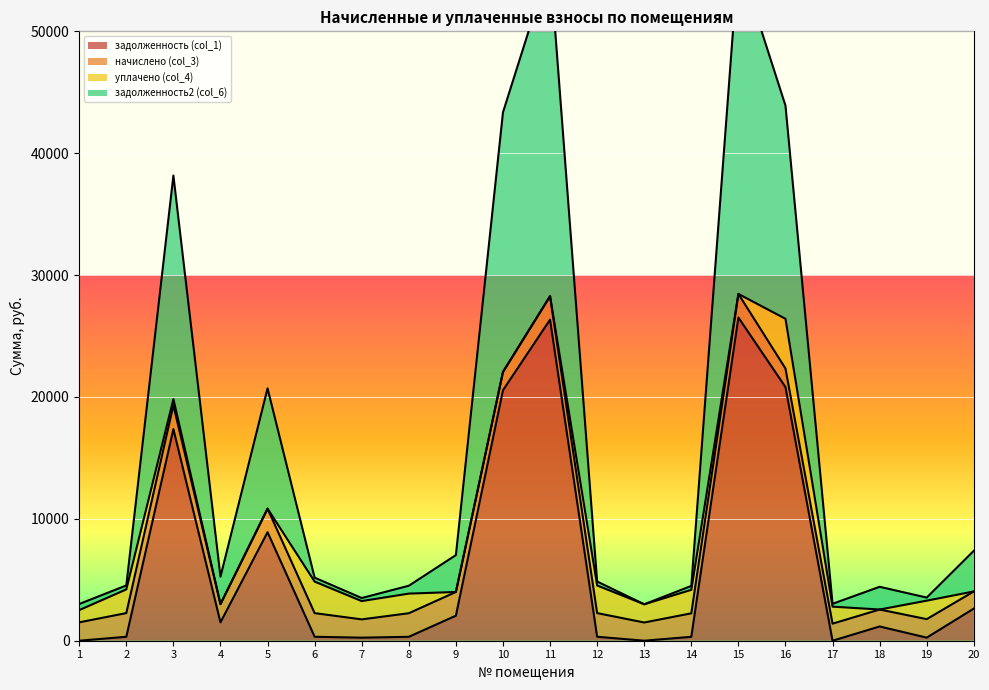

How many values in the задолженность (col_1) series are below 1167?

10